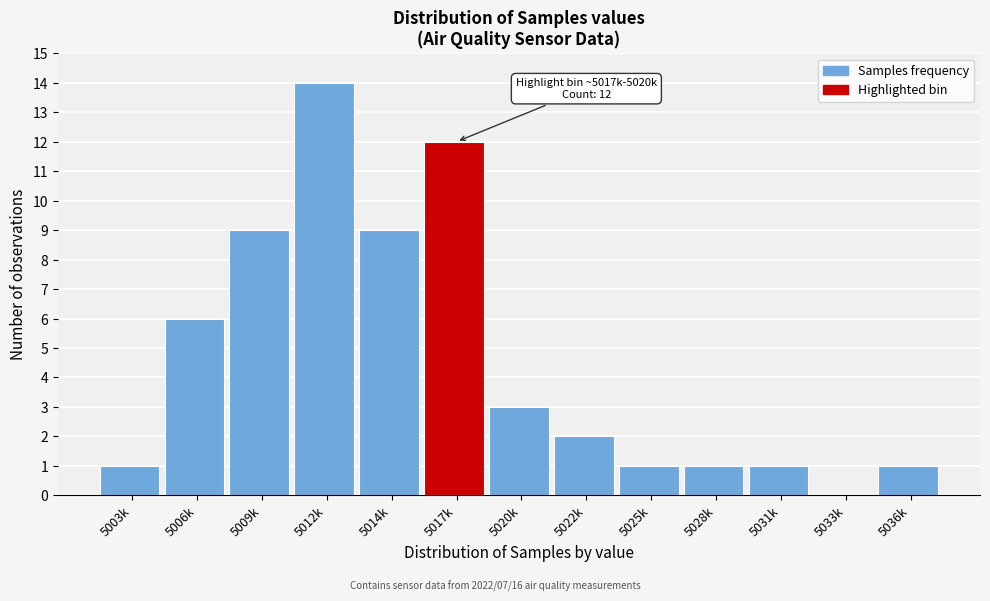

Reading right to left, list all the values displayed in this chart.

5036k=1	5033k=0	5031k=1	5028k=1	5025k=1	5022k=2	5020k=3	5017k=12	5014k=9	5012k=14	5009k=9	5006k=6	5003k=1